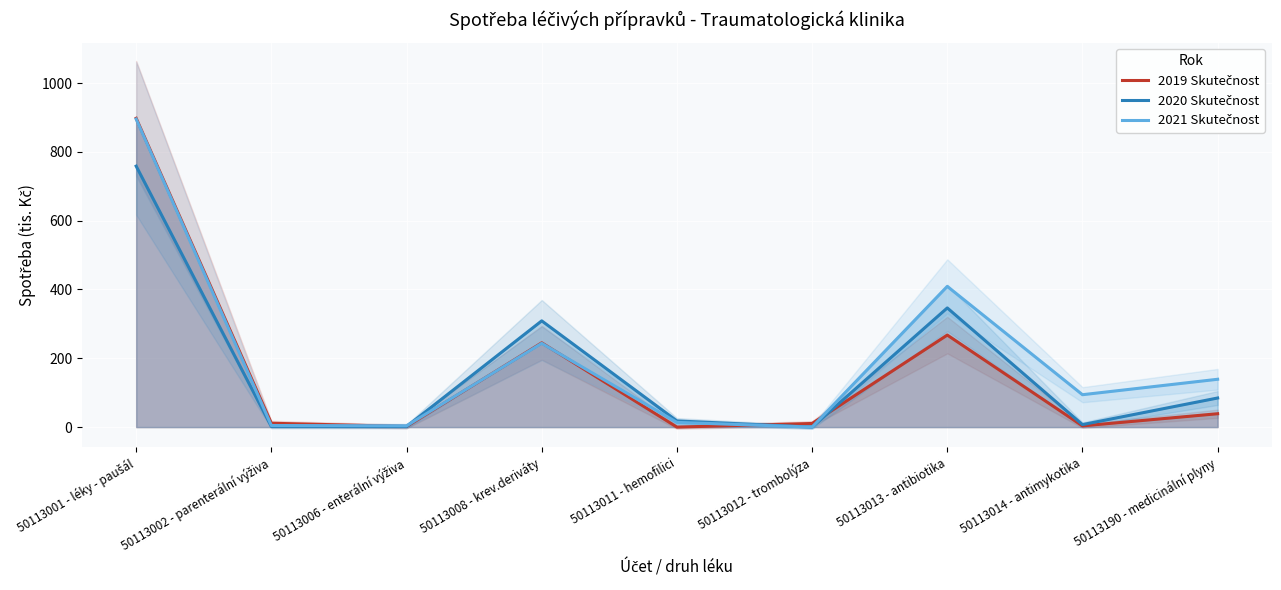

What is the label of the 1st point from the left?

50113001 - léky - paušál